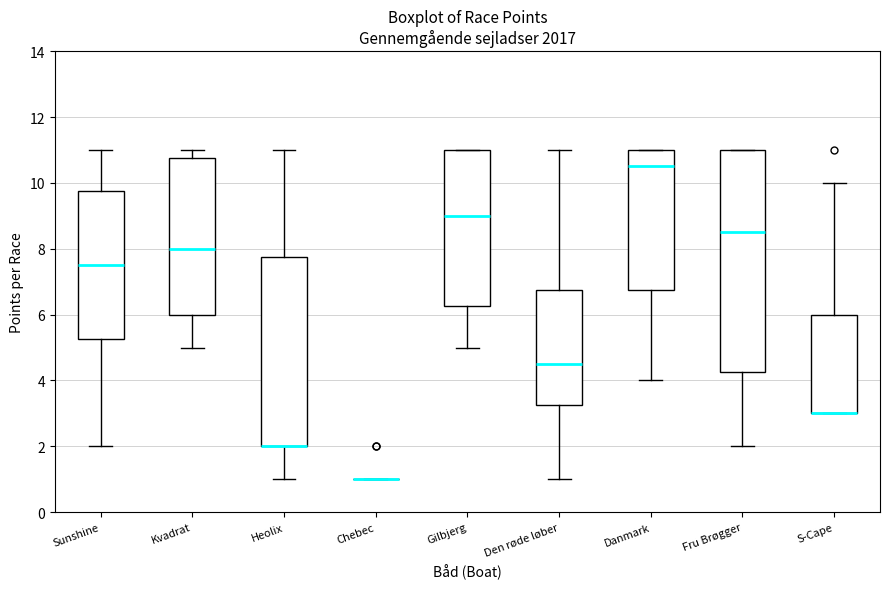

Comparing the boxes themselves (not the whiskers), which one is the tallest?

Fru Brøgger